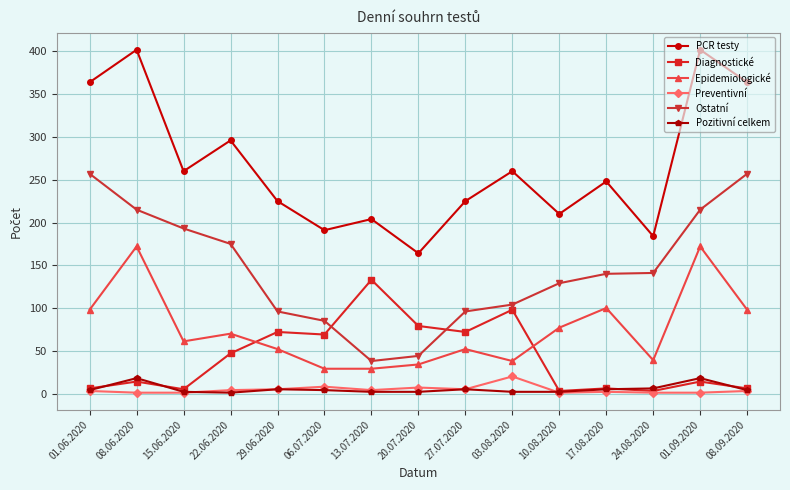

Which series has the largest total across all categories?

PCR testy